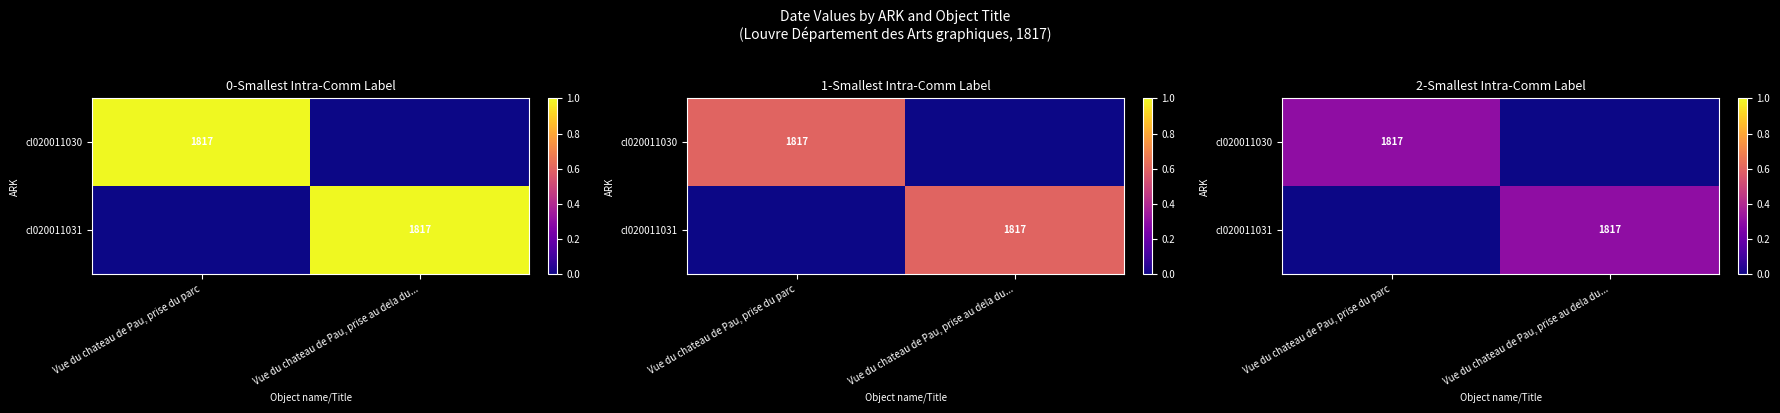

Which series changed the most between Vue du chateau de Pau, prise du parc and Vue du chateau de Pau, prise au dela du...?

cl020011030